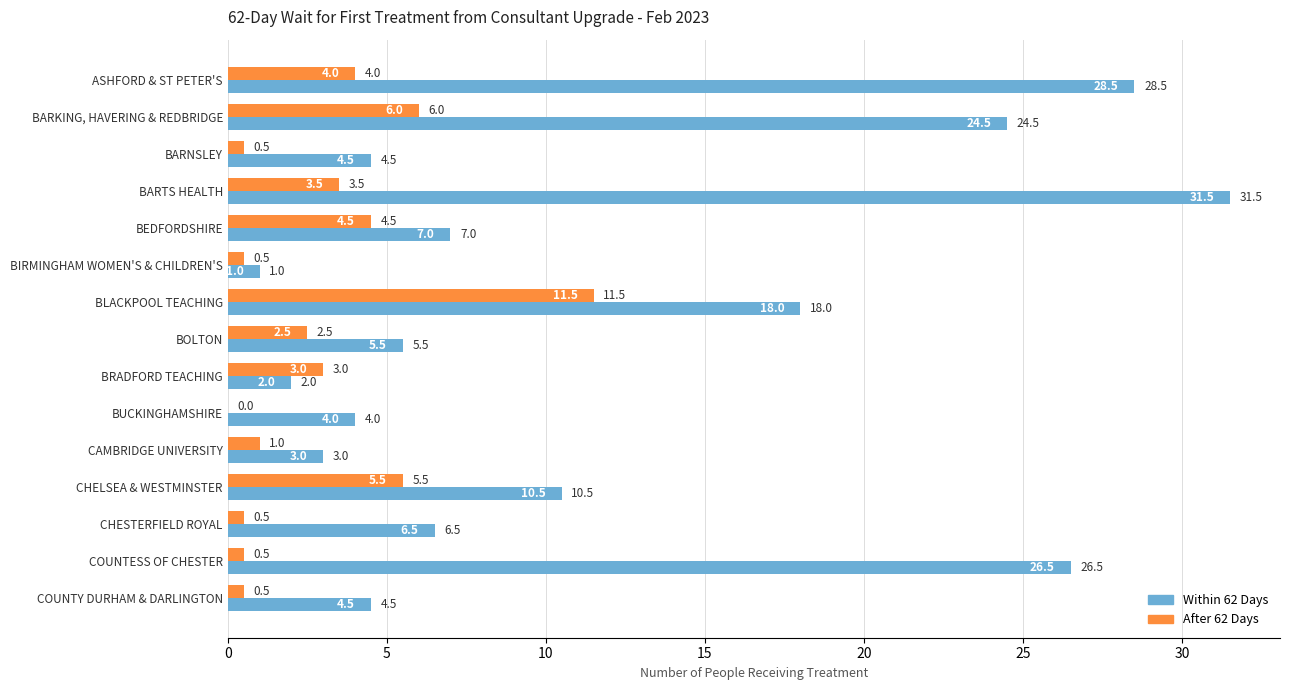

How many values in the After 62 Days series exceed 2?

8